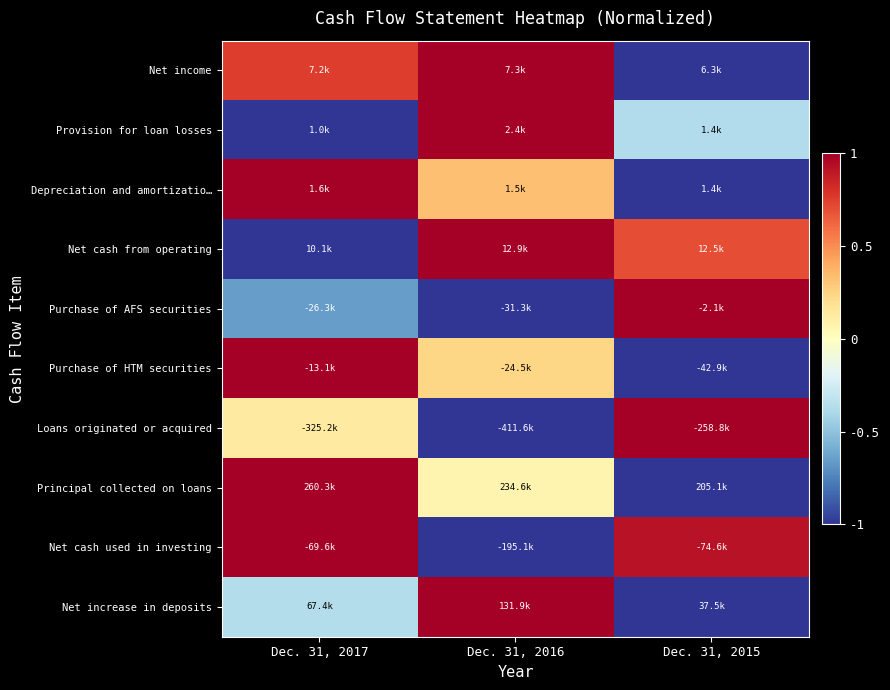

How many series are shown in this chart?

10